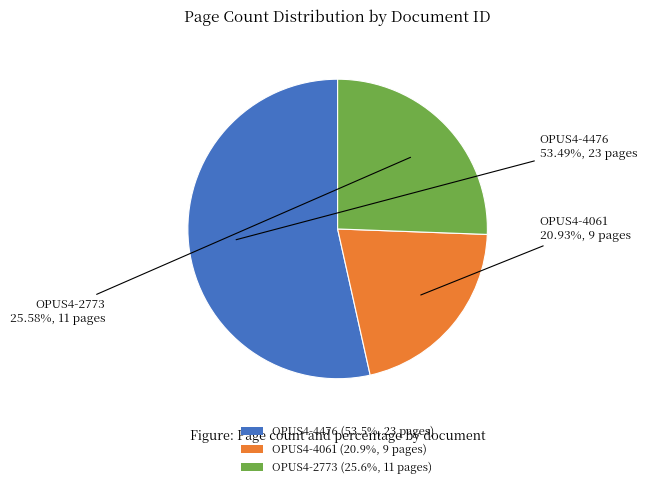

To the nearest percent, what is the average slice percentage?

33%